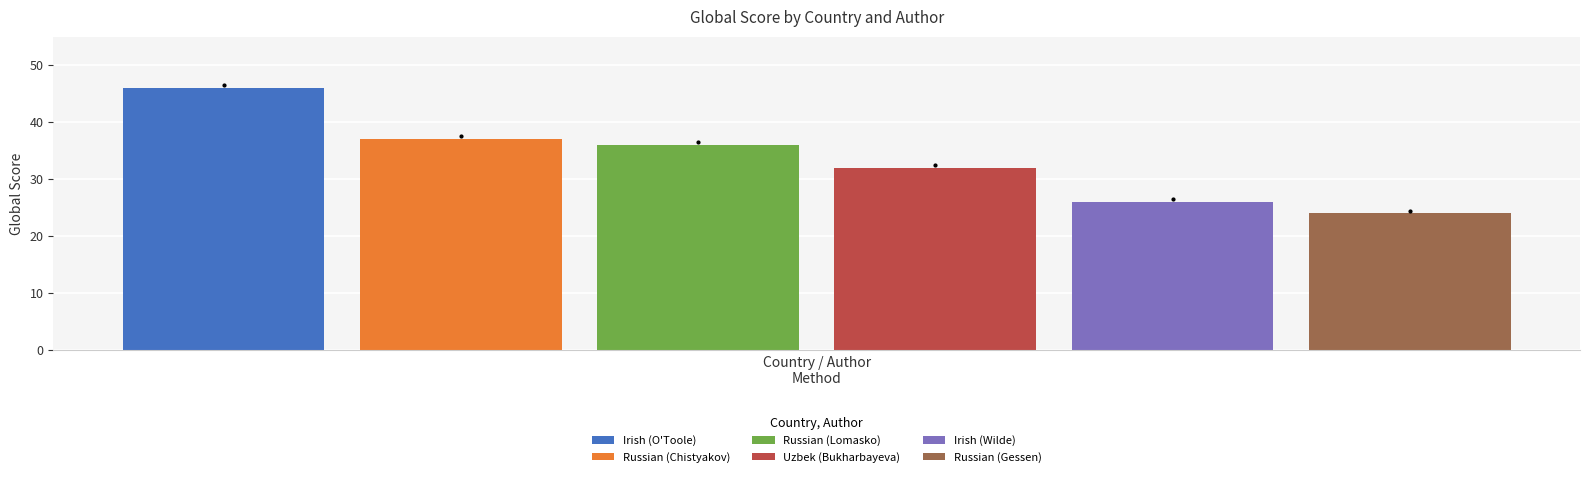

What is the minimum value shown in the chart?

24